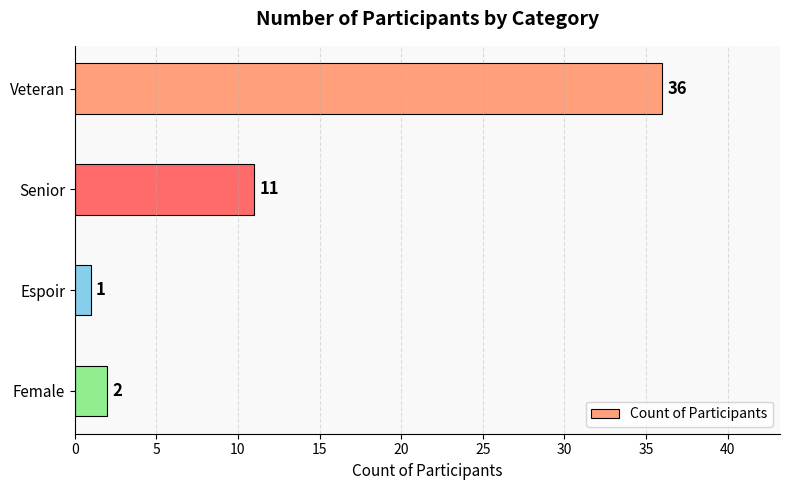

Is it true that the value at Espoir is 1?

True